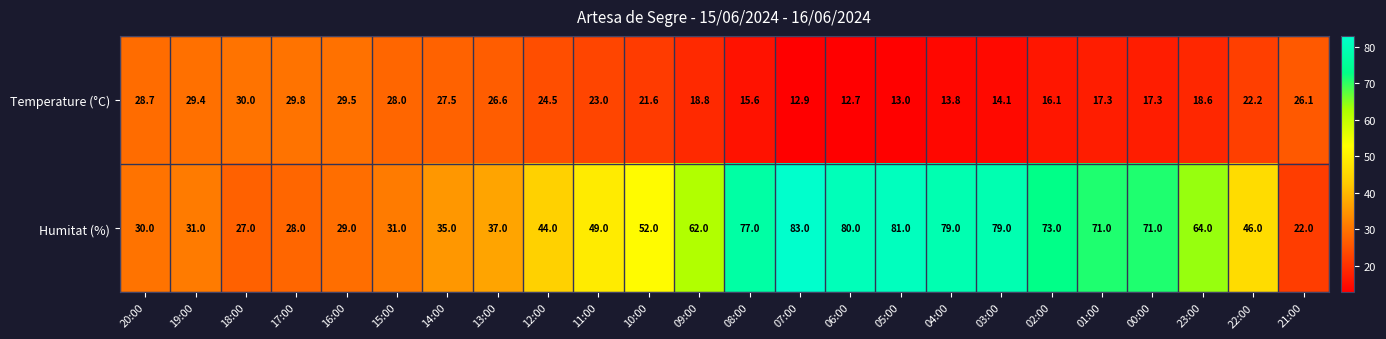

Is it true that Temperature (°C) equals 8.7 at 05:00?

False